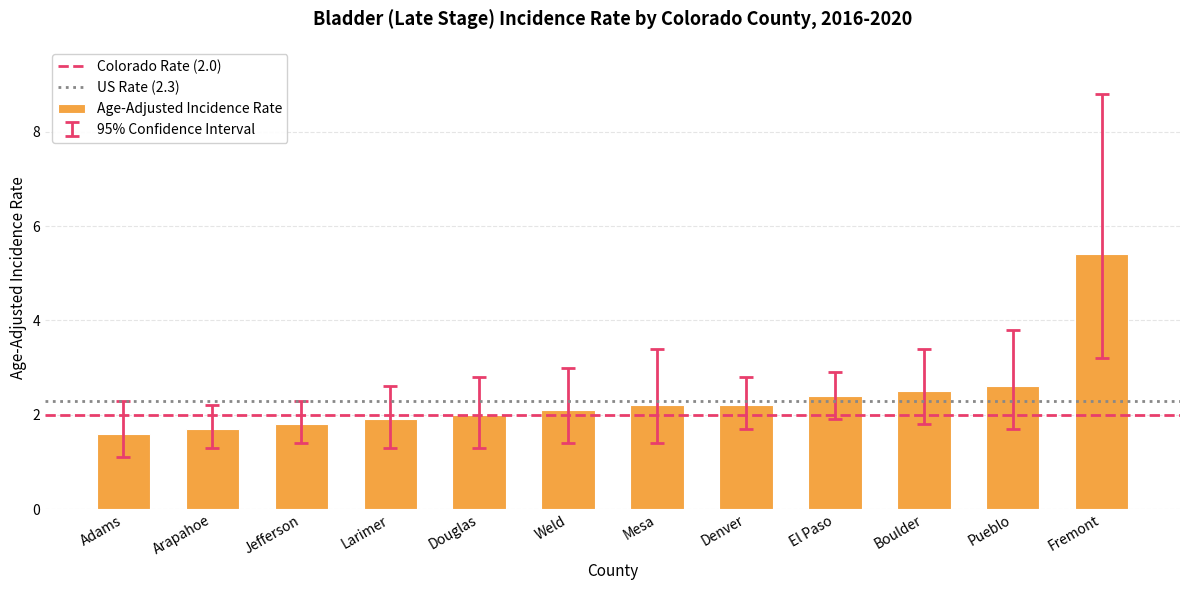

Is it true that the value at Jefferson is 2.6?

False